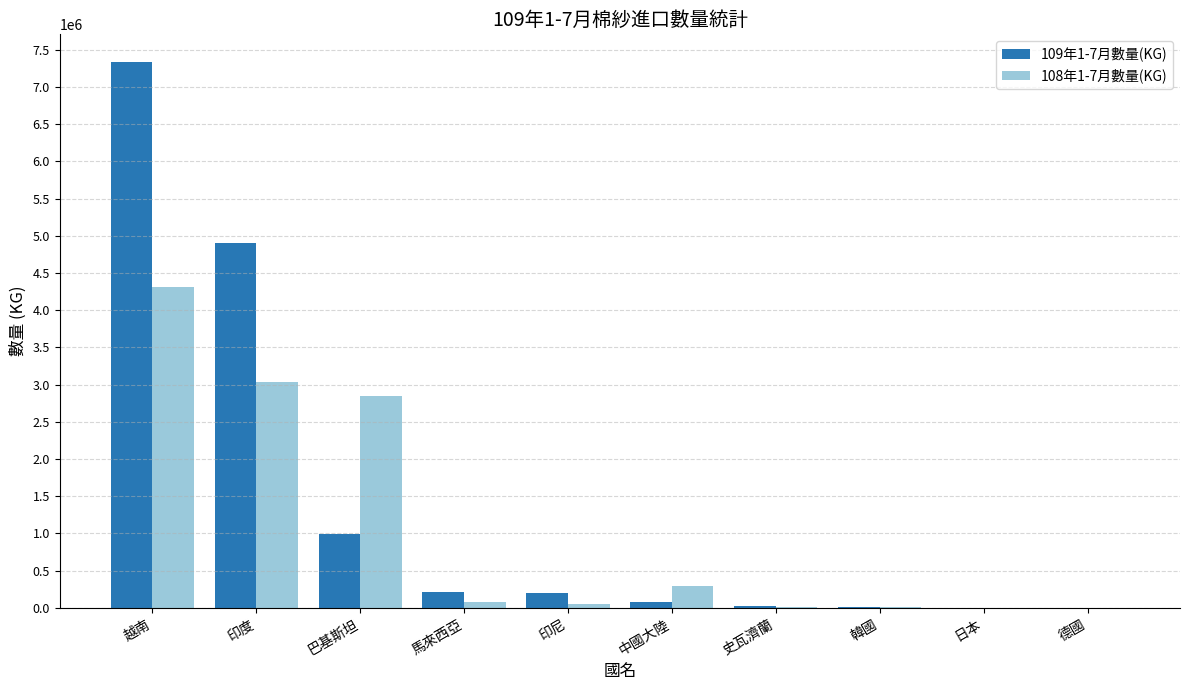

Which series has the largest total across all categories?

109年1-7月數量(KG)